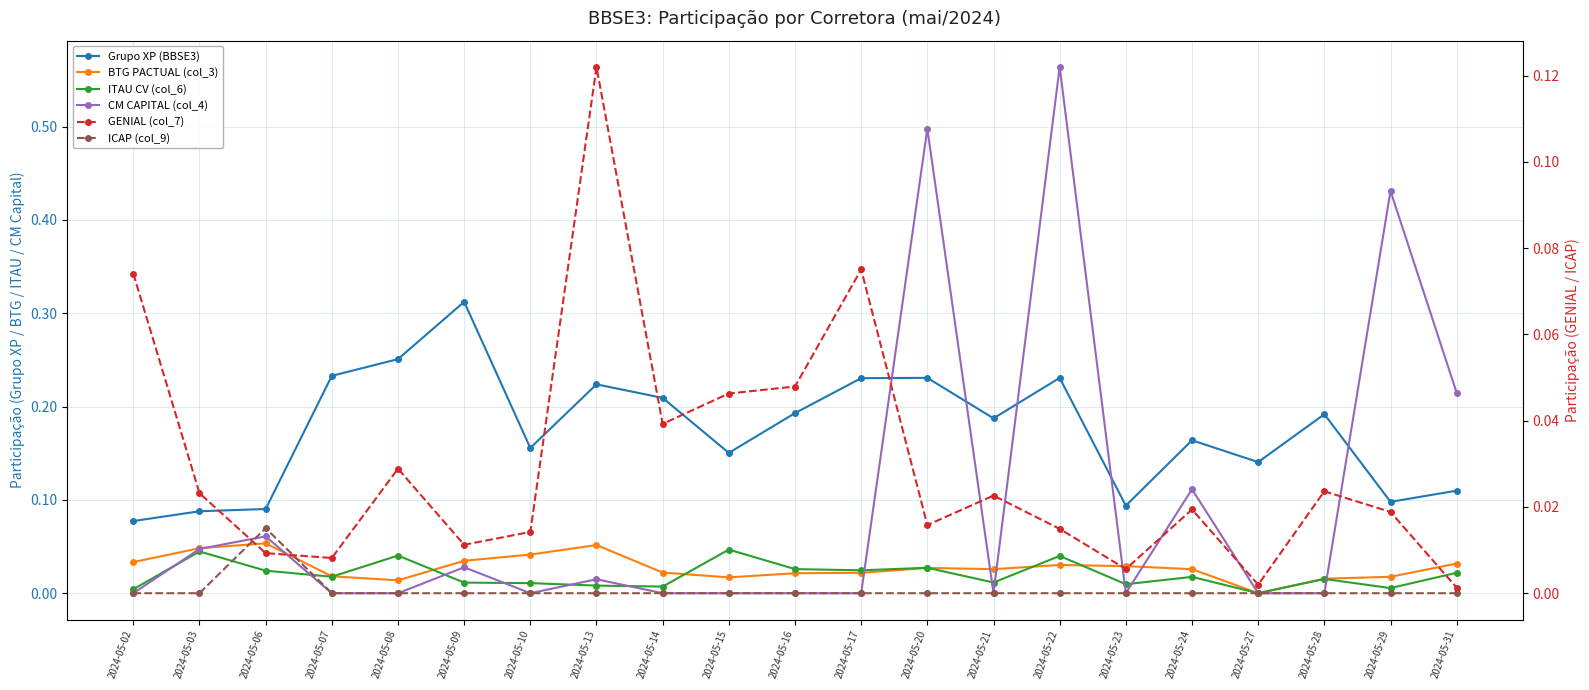

Rank the categories by GENIAL (col_7) value from lowest to highest.

2024-05-31, 2024-05-27, 2024-05-23, 2024-05-07, 2024-05-06, 2024-05-09, 2024-05-10, 2024-05-22, 2024-05-20, 2024-05-29, 2024-05-24, 2024-05-21, 2024-05-03, 2024-05-28, 2024-05-08, 2024-05-14, 2024-05-15, 2024-05-16, 2024-05-02, 2024-05-17, 2024-05-13